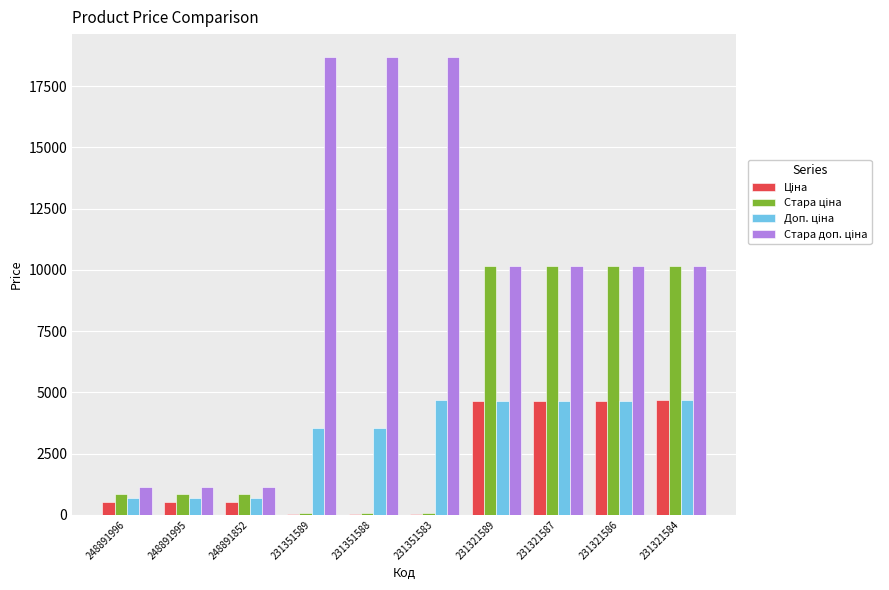

Which series has the largest range (max minus min)?

Стара доп. ціна